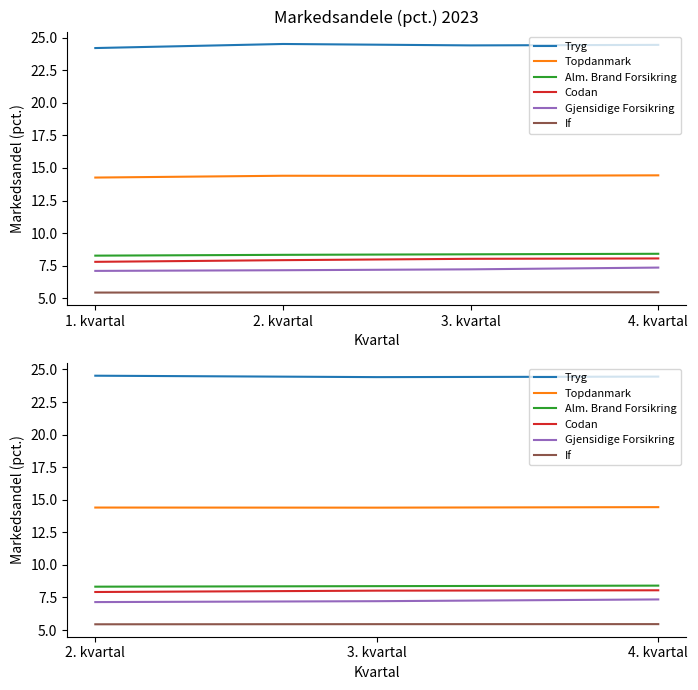

What are all the series names shown in the legend?

Tryg, Topdanmark, Alm. Brand Forsikring, Codan, Gjensidige Forsikring, If